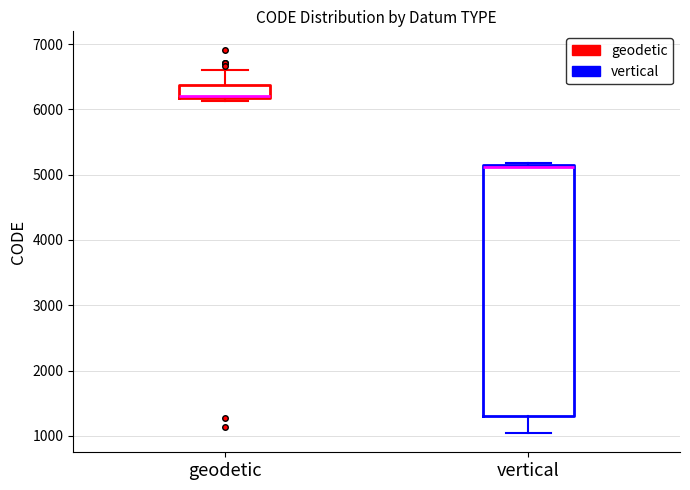

Reading left to right, transcribe this box plot: for each box, give where its median line is, the range the box spans, and where its two whiskers end, as read against the y-axis. The values are not printed on the chart, so give them approximately, as read against the axis.

geodetic: median 6200 (drawn on the box's lower edge), box 6200 to 6400, whiskers 6100 to 6600
vertical: median 5100, box 1300 to 5200, whiskers 1000 to 5200